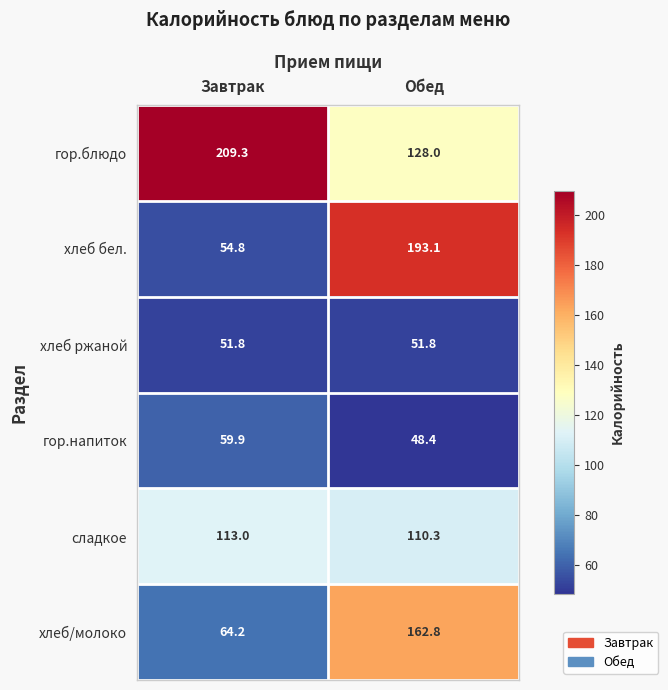

What is the sum of the гор.напиток values at Завтрак and Обед?

108.3